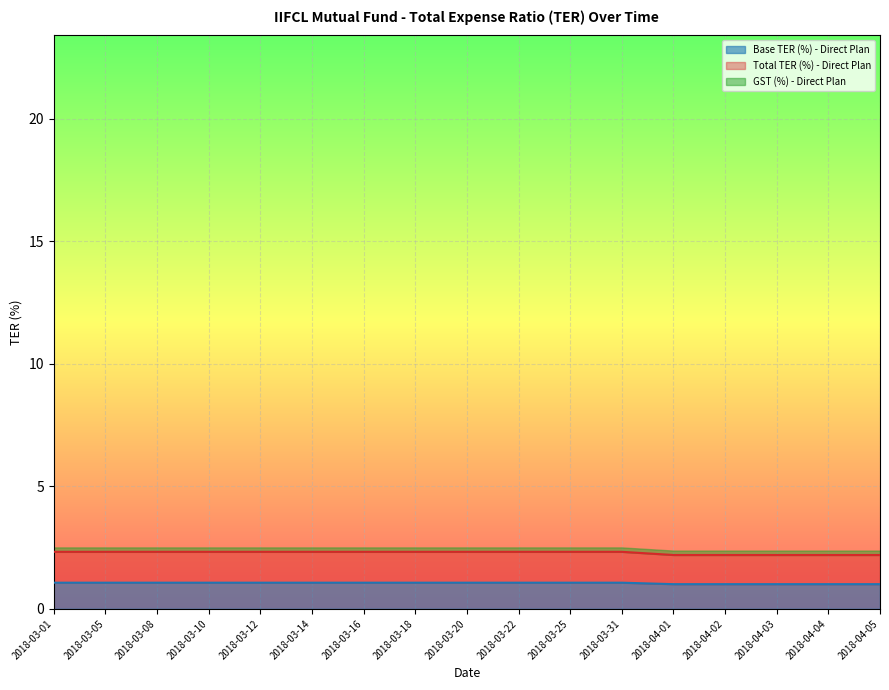

What is the label of the 12th point from the right?

2018-03-14